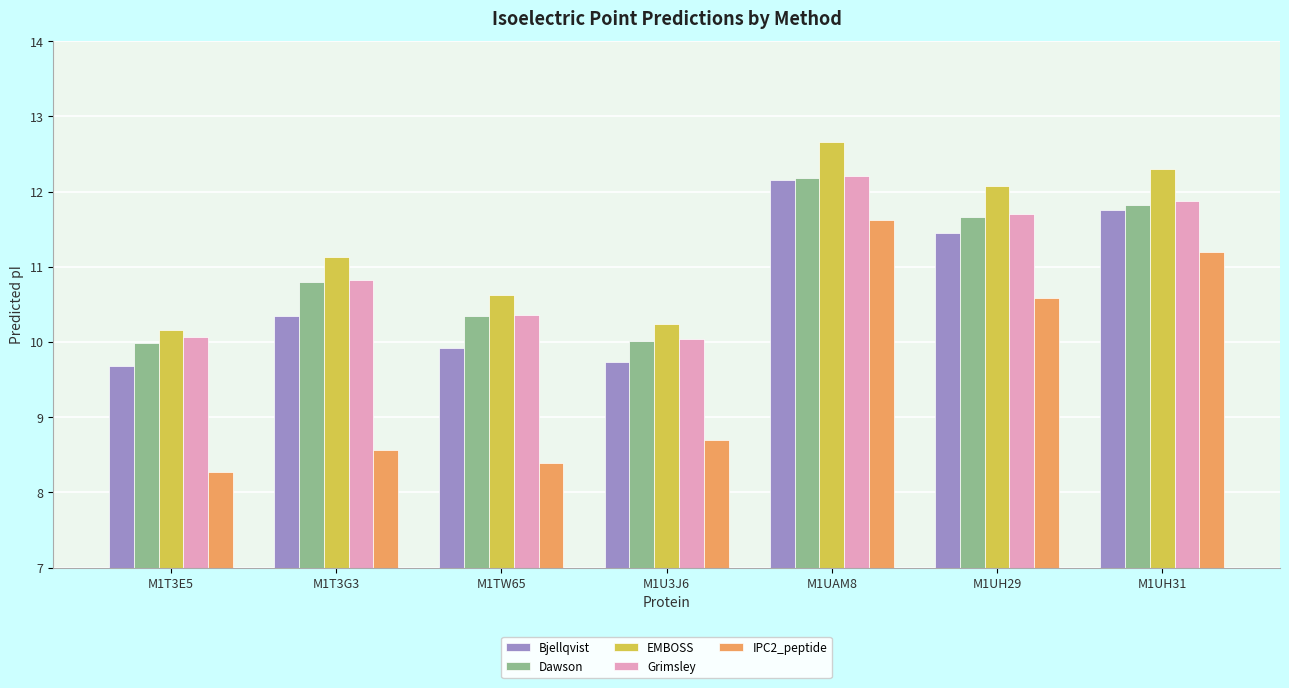

What value does the EMBOSS series have at M1TW65?

10.6